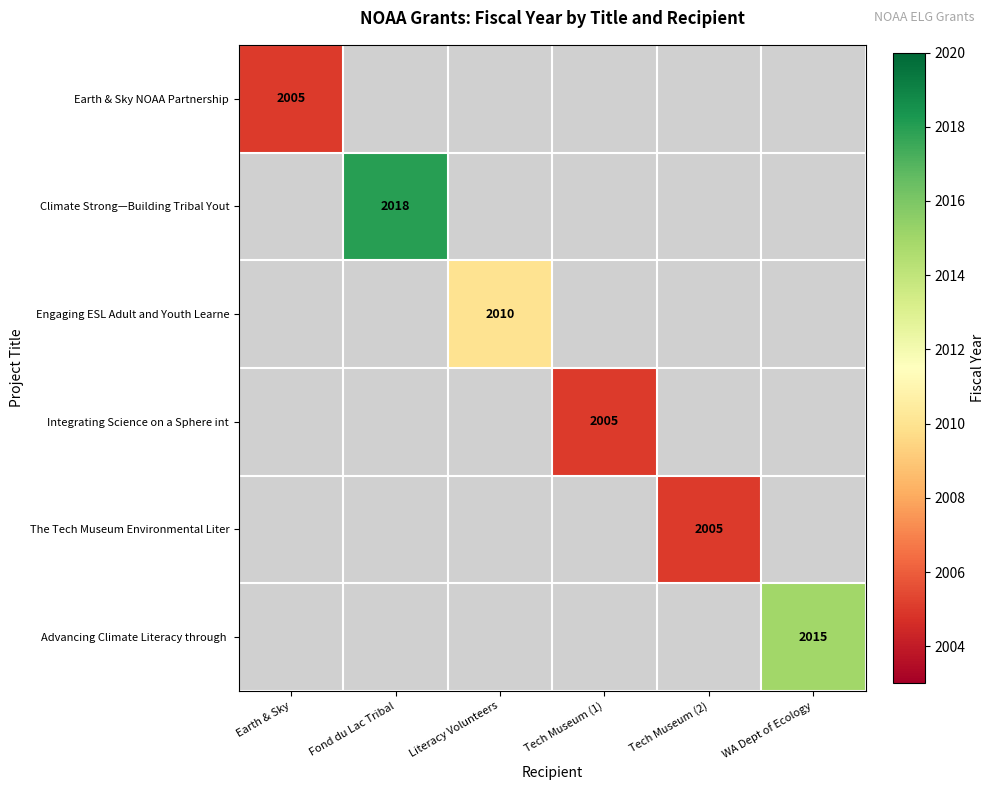

True or false: Engaging ESL Adult and Youth Learne has a value of 1093 at Literacy Volunteers.

False